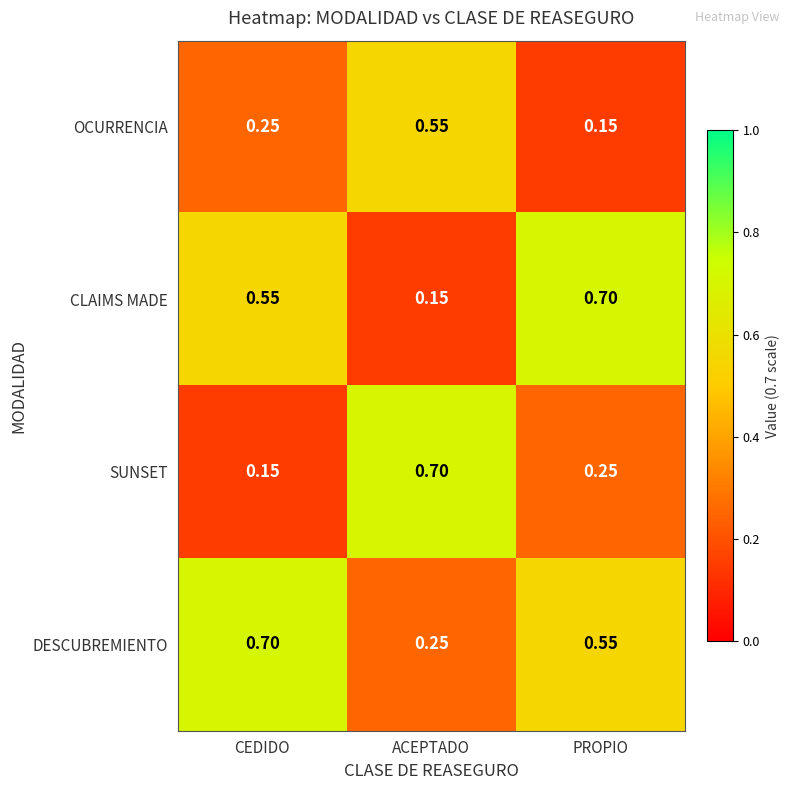

Rank the series by their average value, from lowest to highest.

OCURRENCIA, SUNSET, CLAIMS MADE, DESCUBREMIENTO